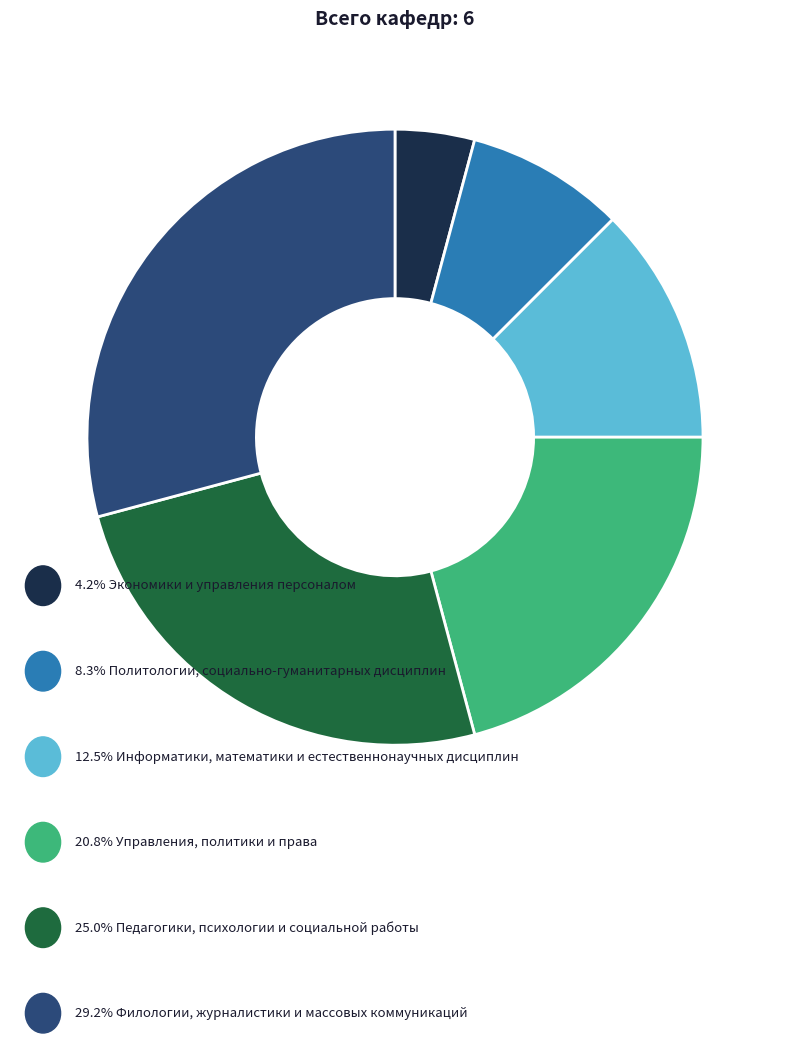

Is there any slice that represents more than half of the pie?

No